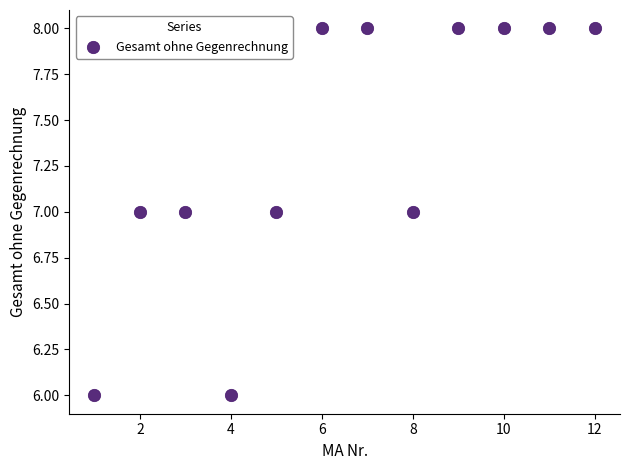

What is the average Y value?

7